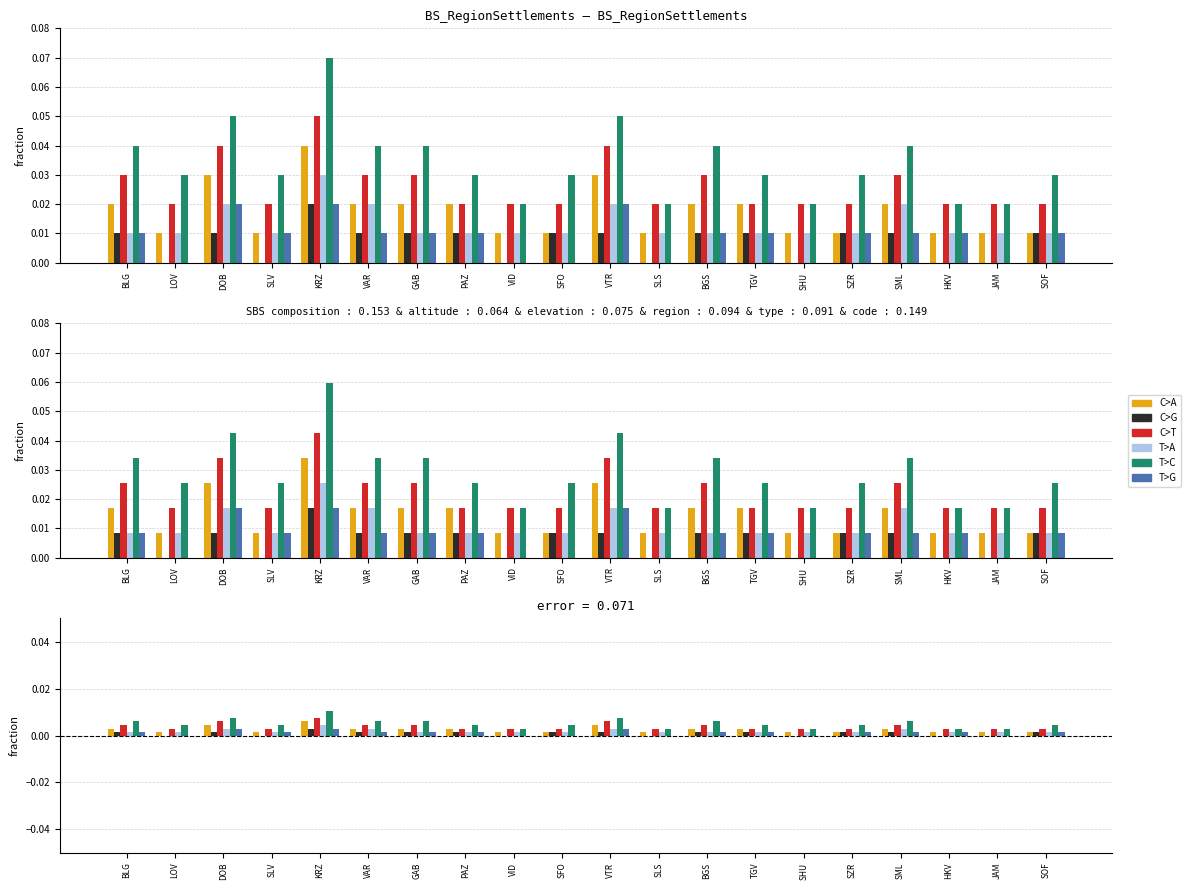

Is the value of T>A at DOB greater than the value of C>G at SLV?

Yes